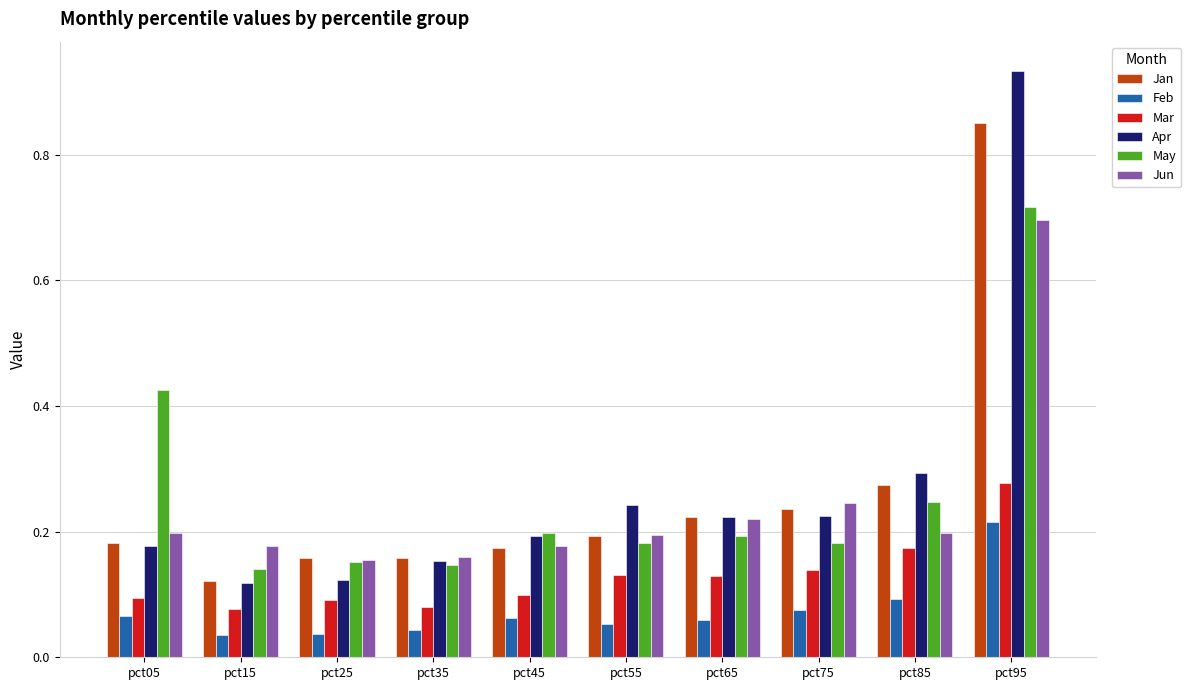

What is the difference between the maximum and minimum values in the Jun series?

0.5